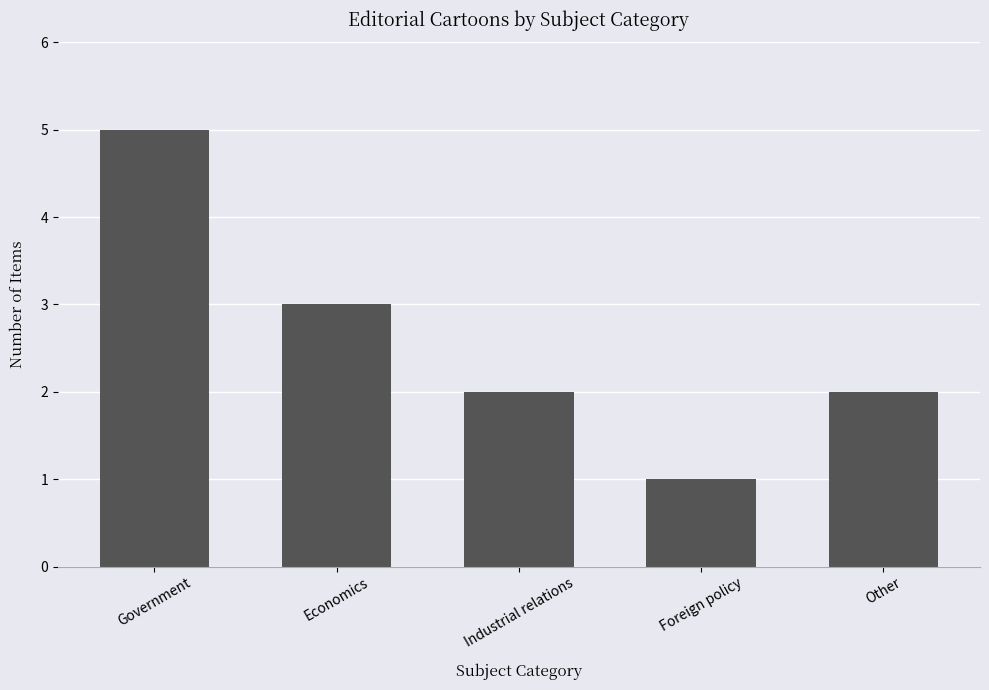

What is the greatest value displayed?

5